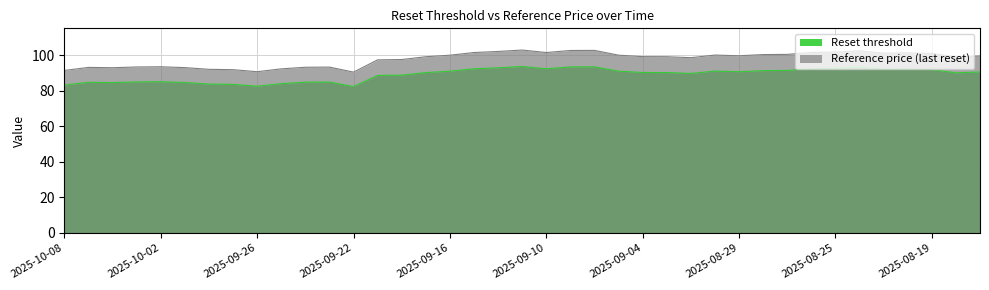

Where does the Reset threshold series first go above 90?

2025-09-17